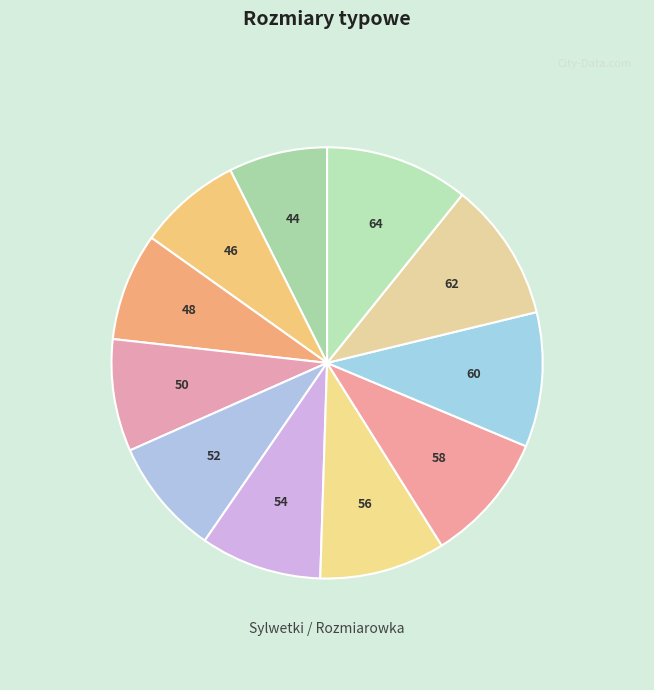

True or false: 60 accounts for 4% of the total.

False